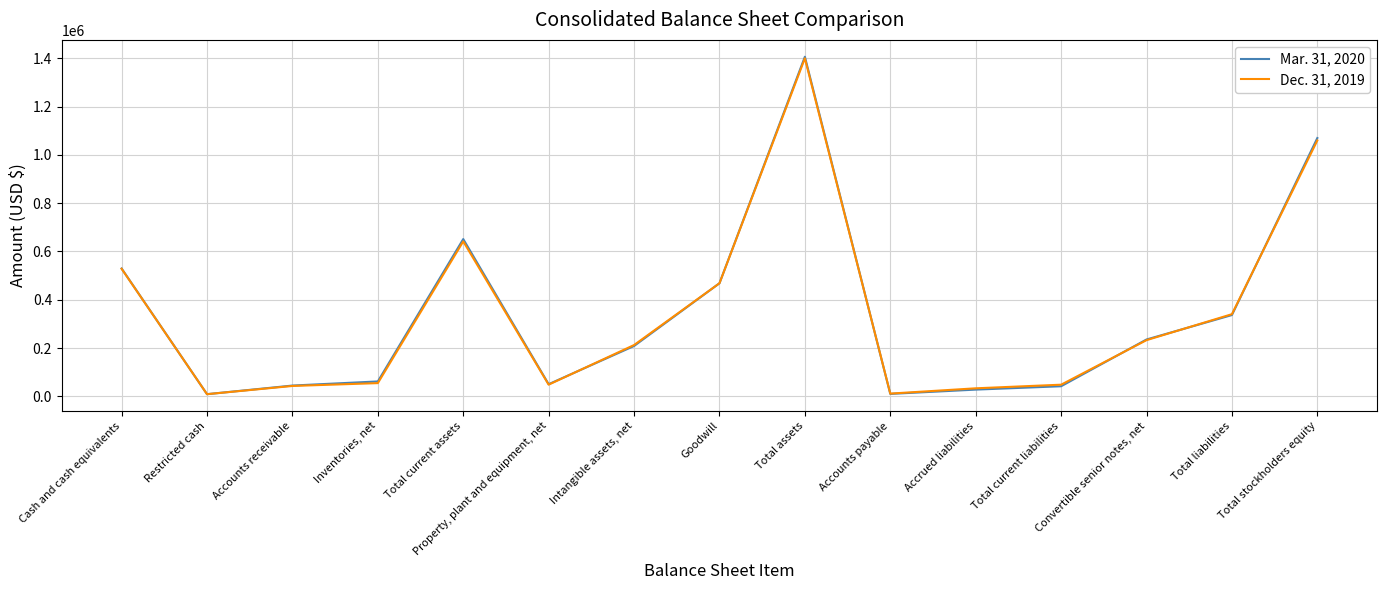

The value of Dec. 31, 2019 at Intangible assets, net is 212552. True or false?

True